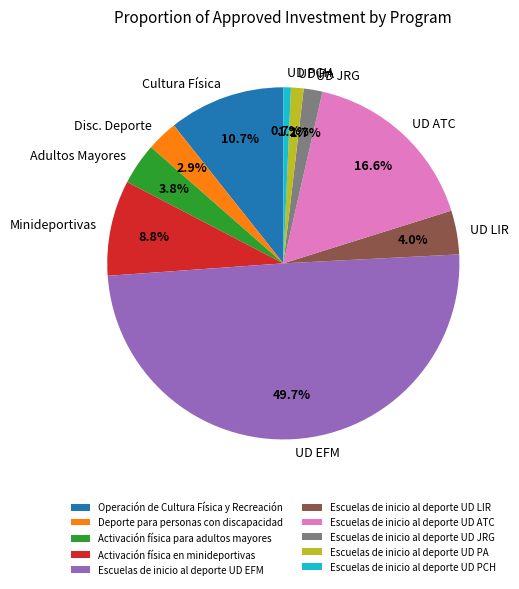

What portion of the pie excludes Operación de Cultura Física y Recreación?

89.3%